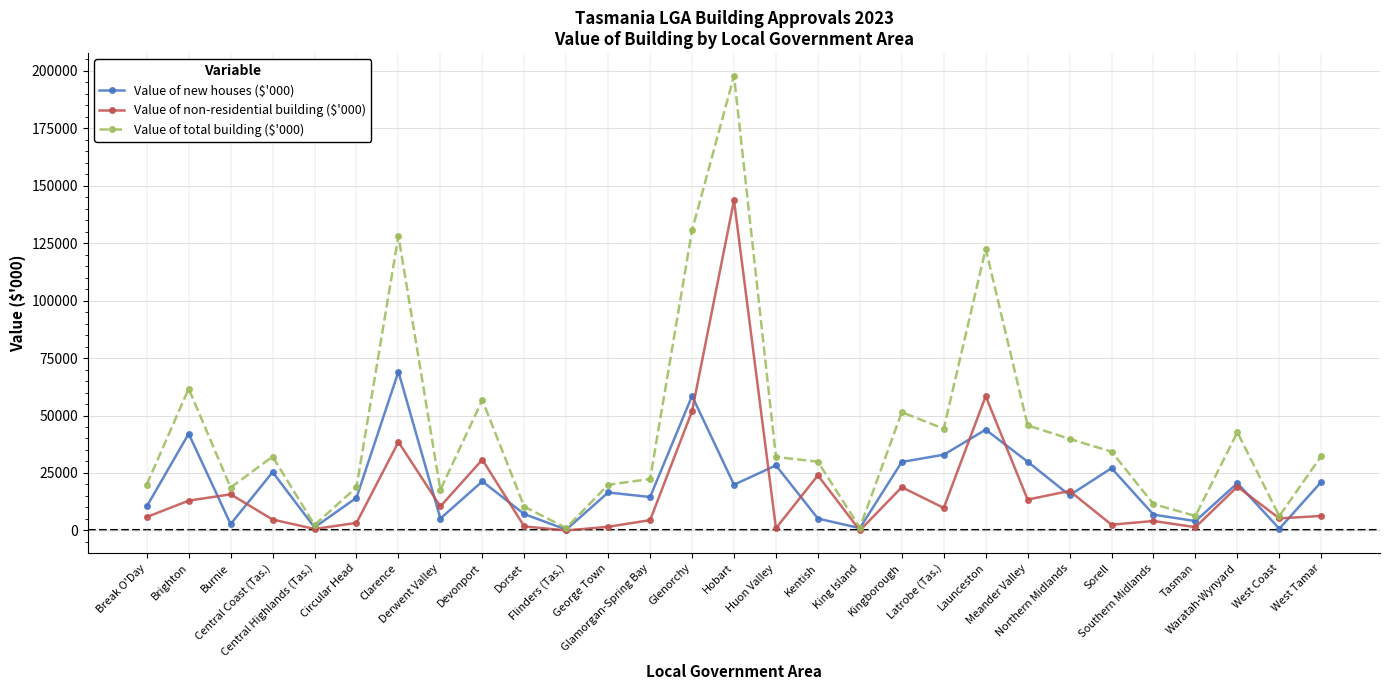

Rank the series by their maximum value, from lowest to highest.

Value of new houses ($'000), Value of non-residential building ($'000), Value of total building ($'000)